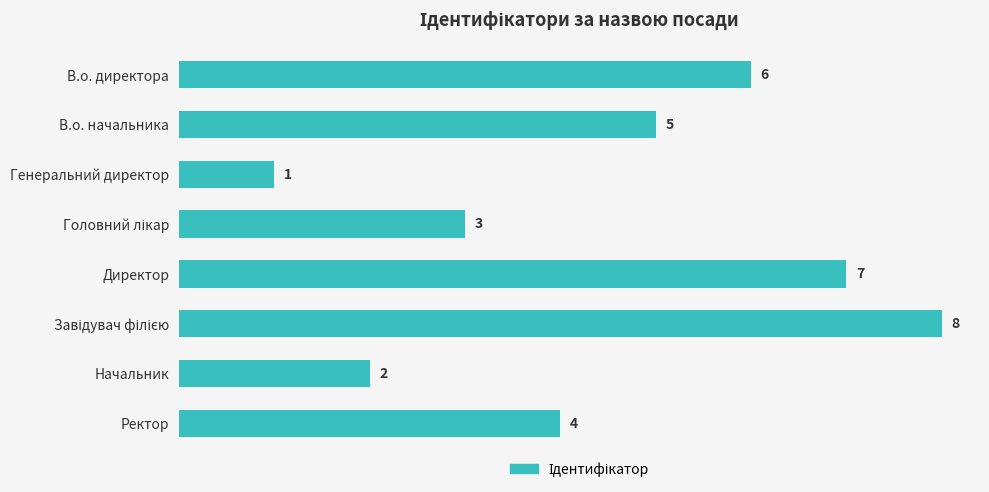

Is it true that the value at Ректор is 4?

True